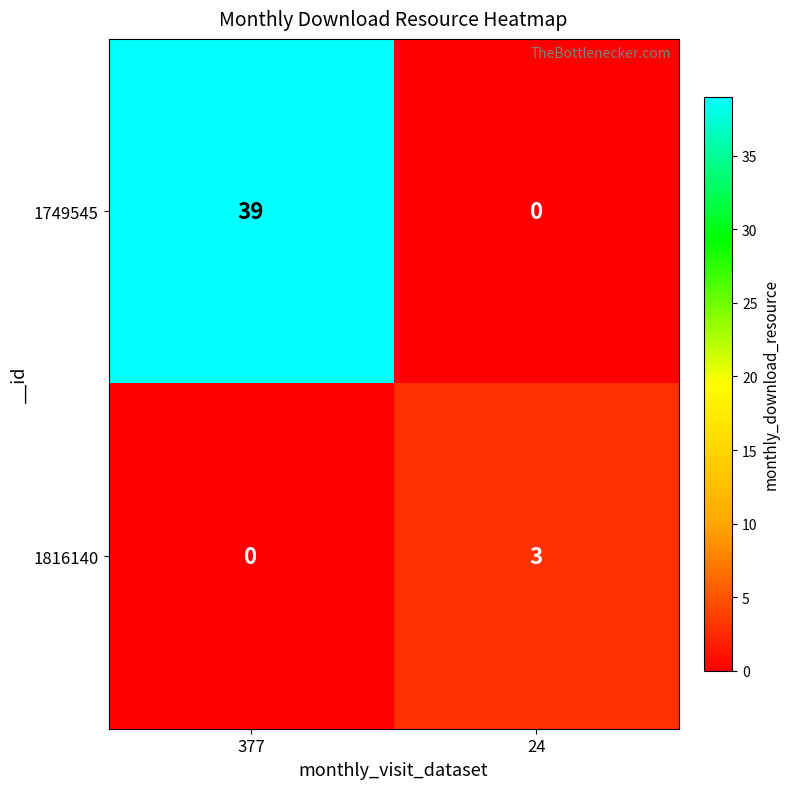

What is the difference between the highest and lowest values at 24?

3